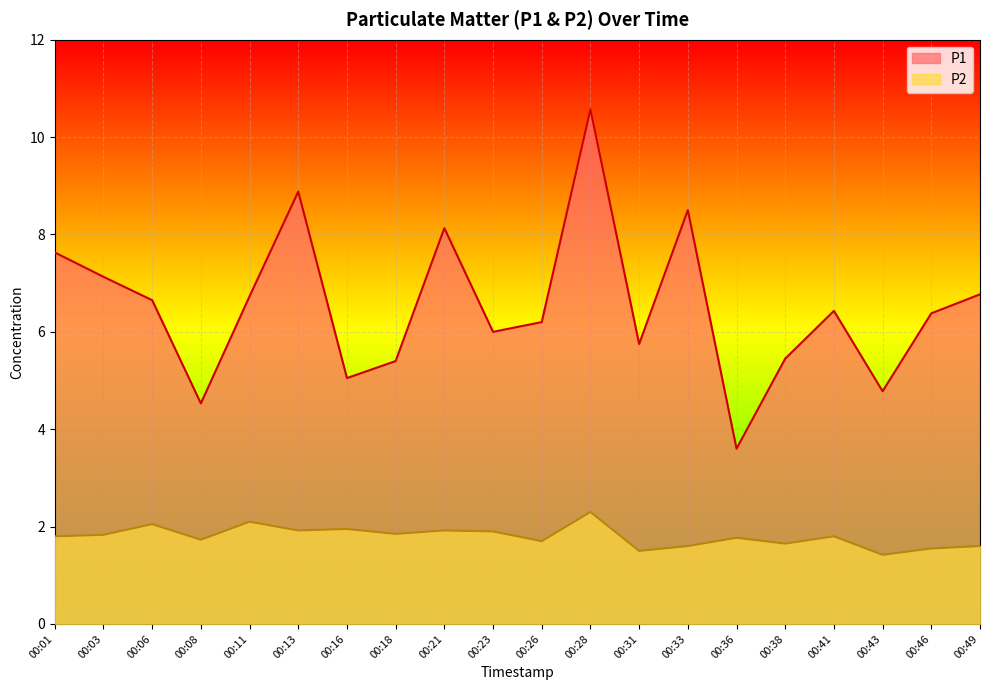

What value does the P1 series have at 00:33?

8.5